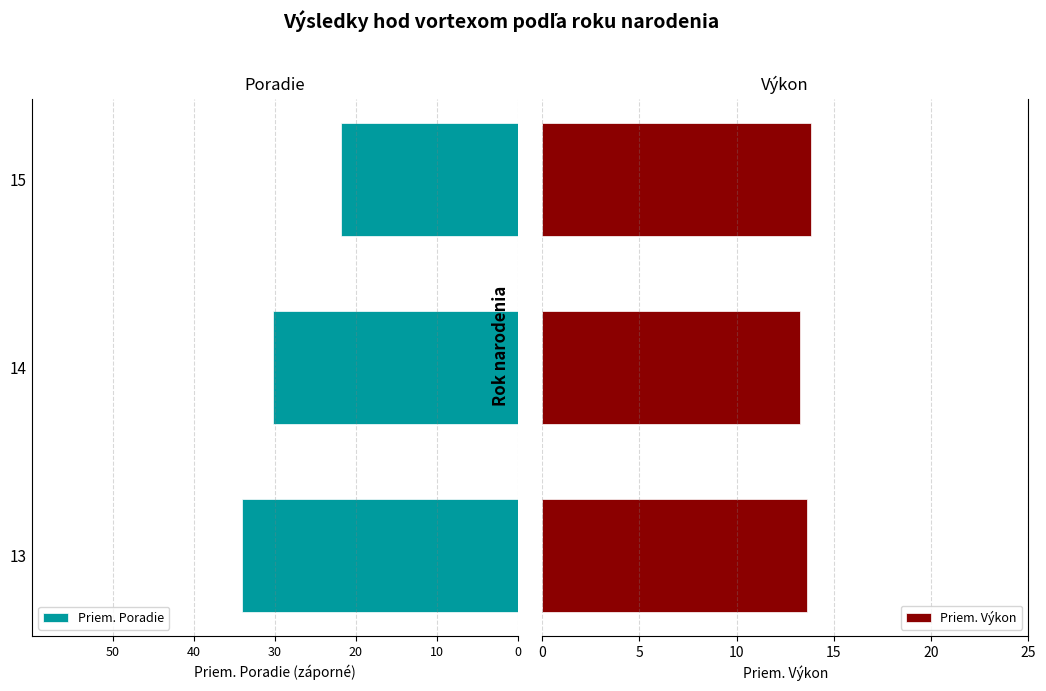

What is the average value of the Priem. Výkon series?

13.6